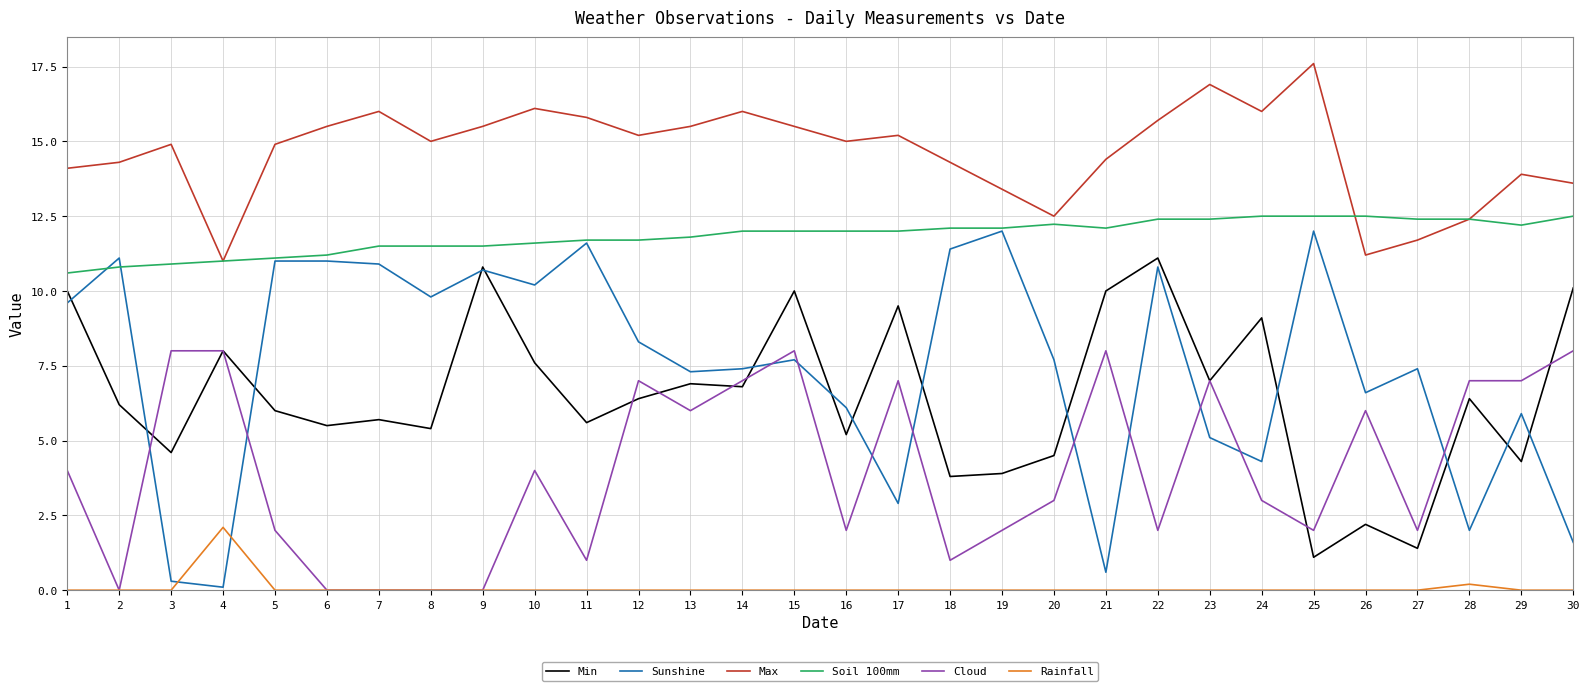

What is the sum of all Cloud values?

122.0